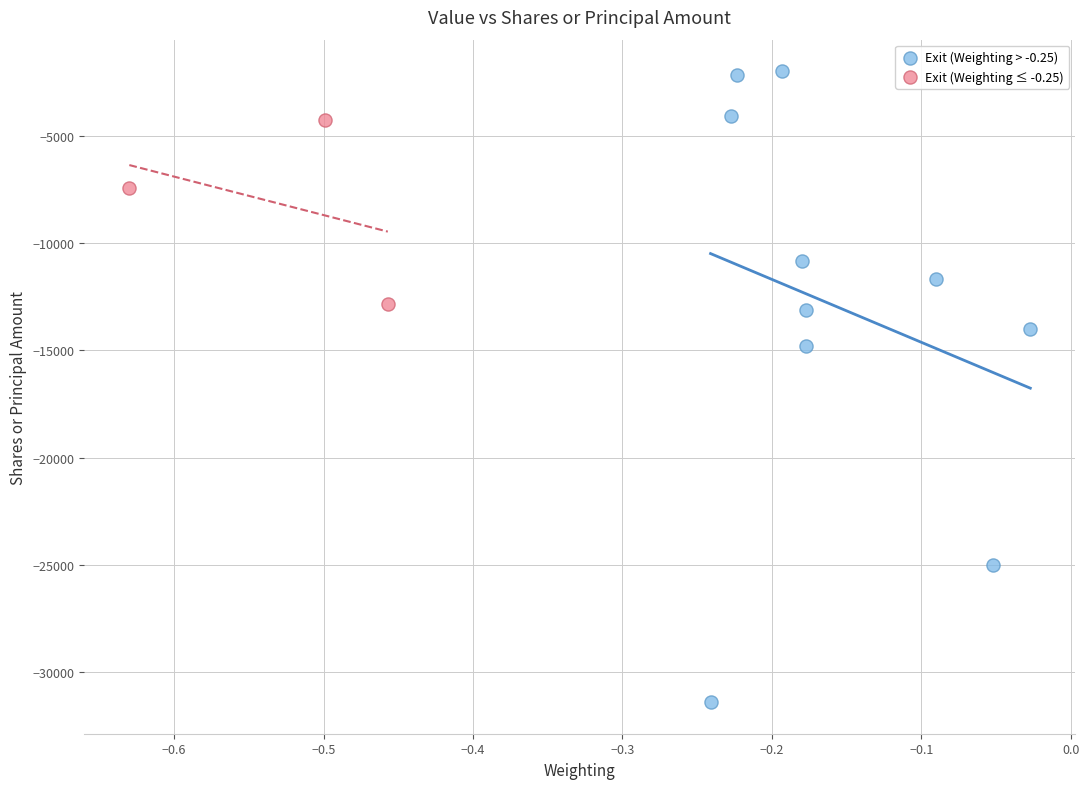

Which series contains the highest Y value?

Exit (Weighting > -0.25)